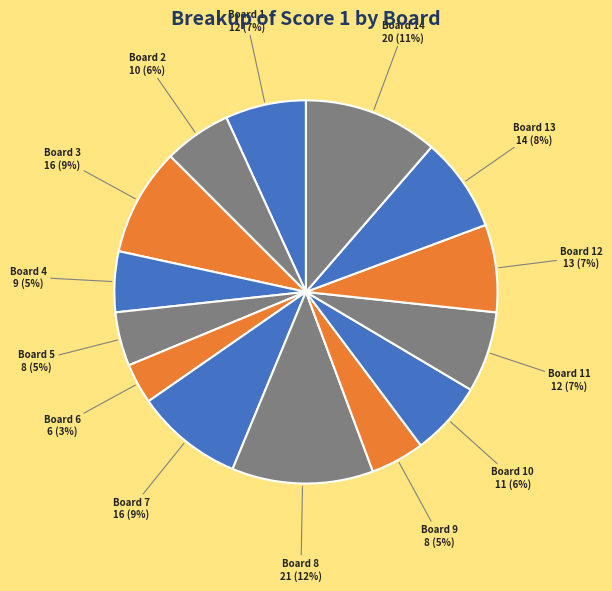

To the nearest percent, what is the difference between the largest and smallest slice percentages?

9%